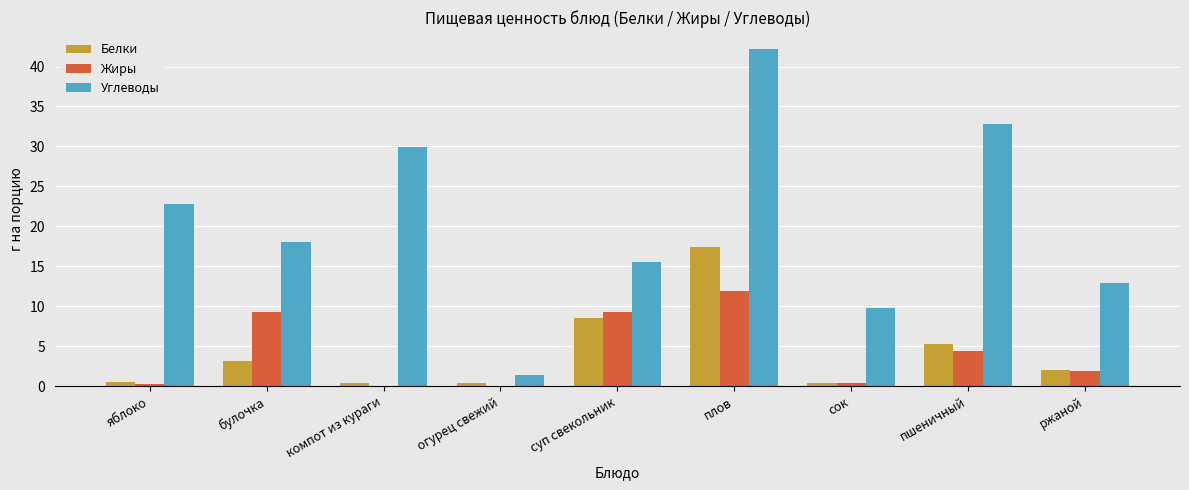

What is the maximum value shown in the chart?

42.2